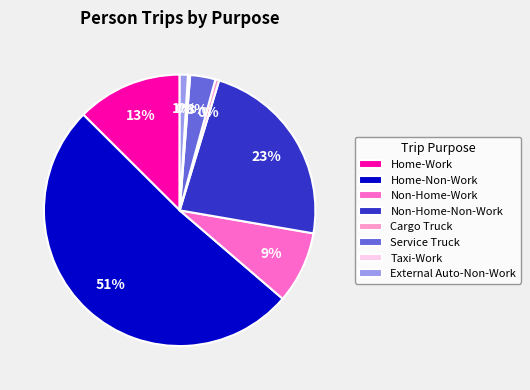

To the nearest percent, what is the difference between the largest and smallest slice percentages?

51%